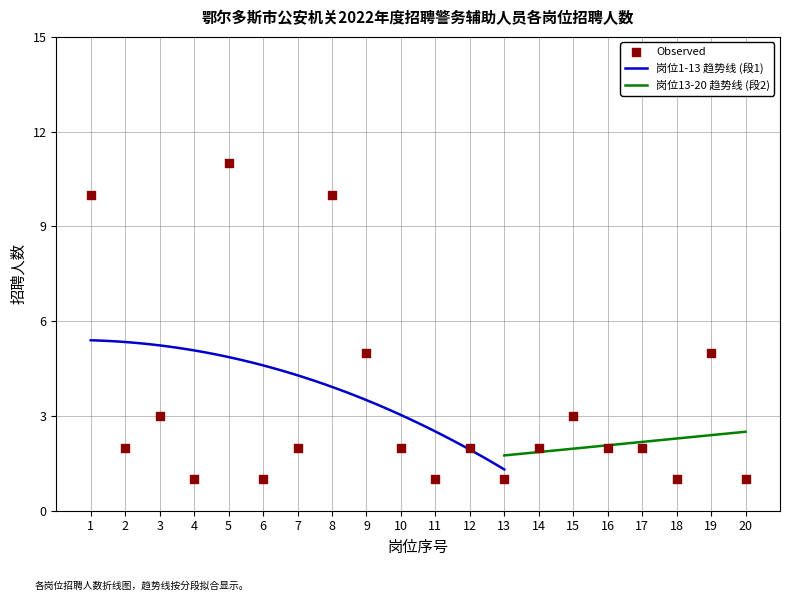

Which has a higher value, 20 or 3?

3